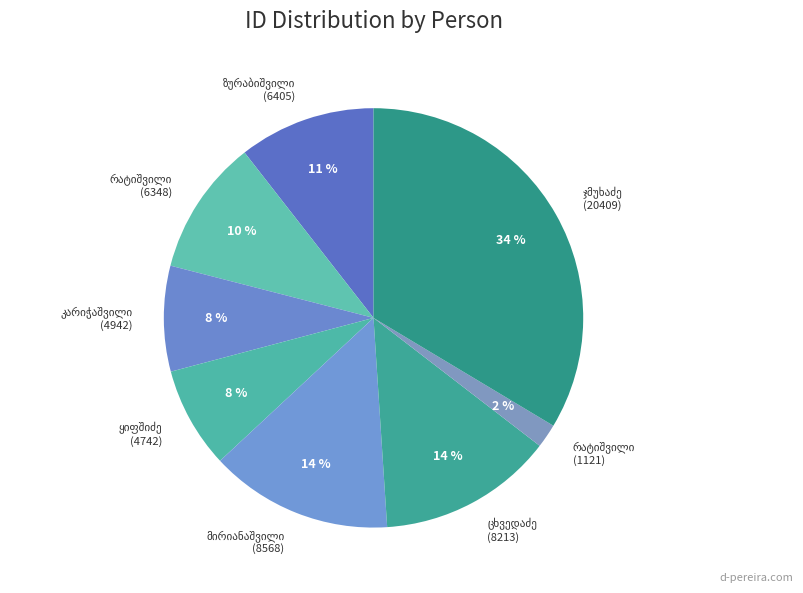

To the nearest percent, what is the average slice percentage?

12%